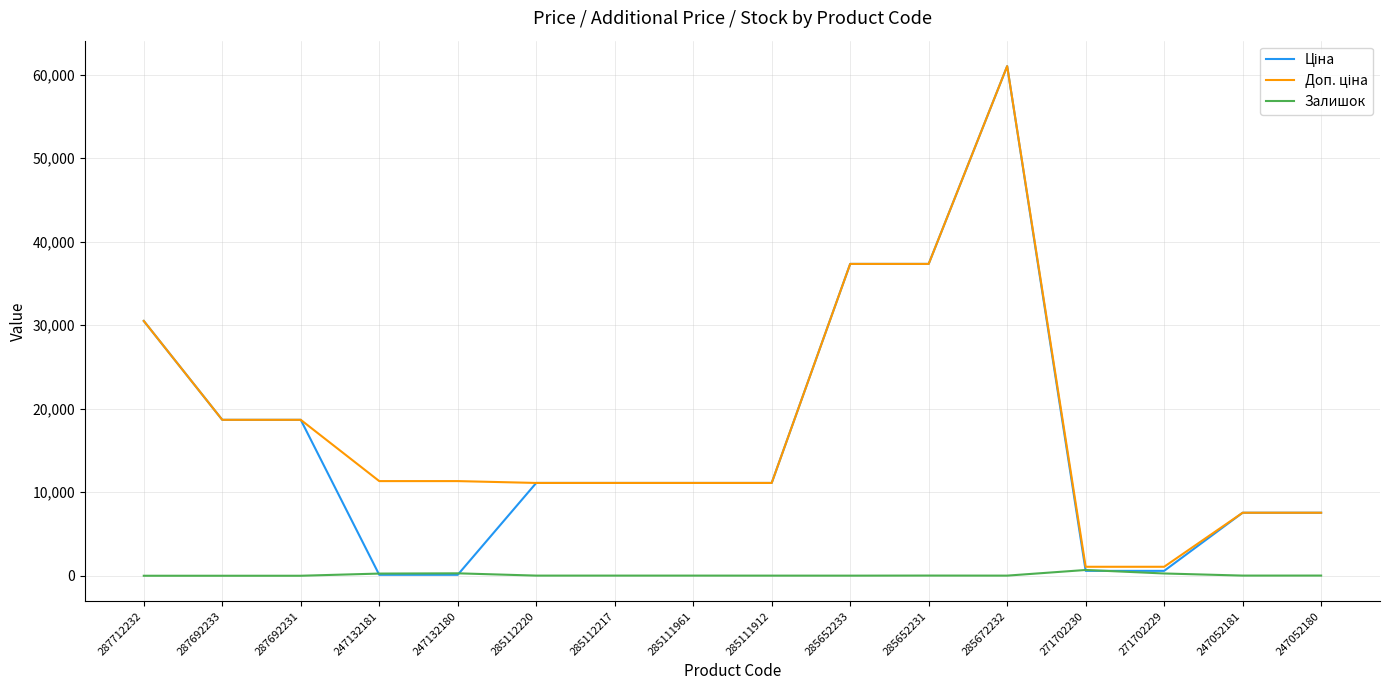

What is the difference between the second highest and minimum values in the Залишок series?

290.0